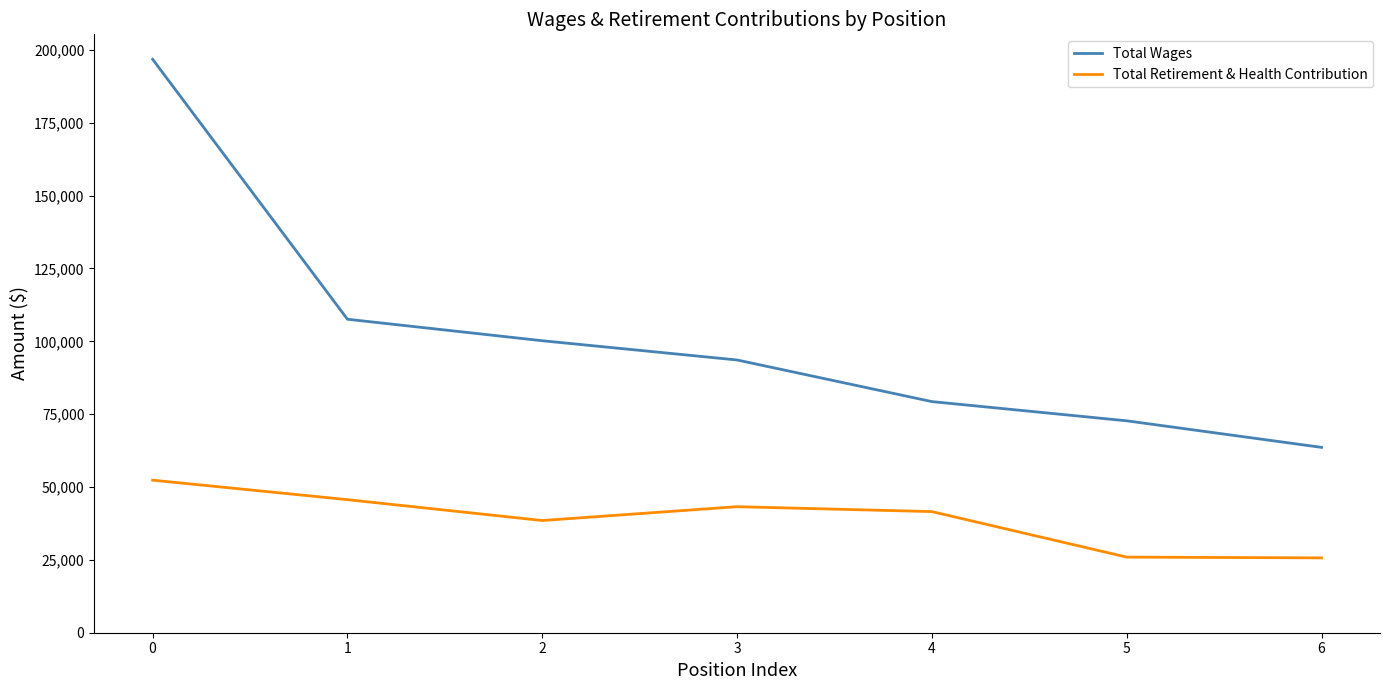

The Total Wages series shows 37970 at 2. True or false?

False